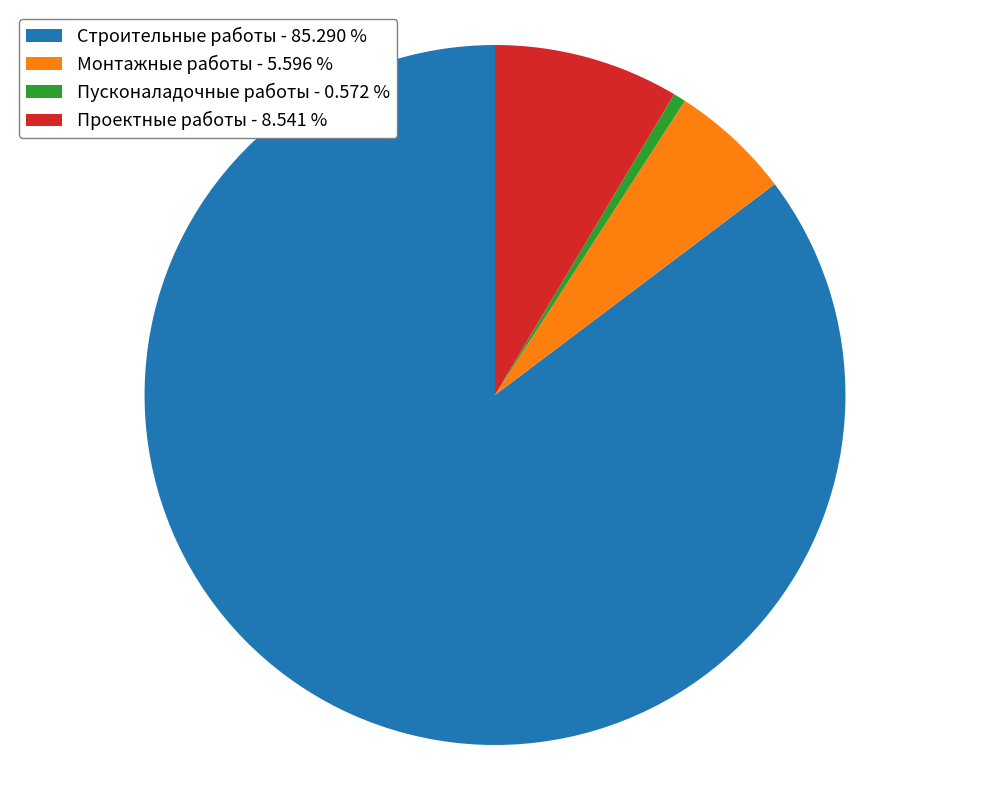

How many slices are in this pie chart?

4